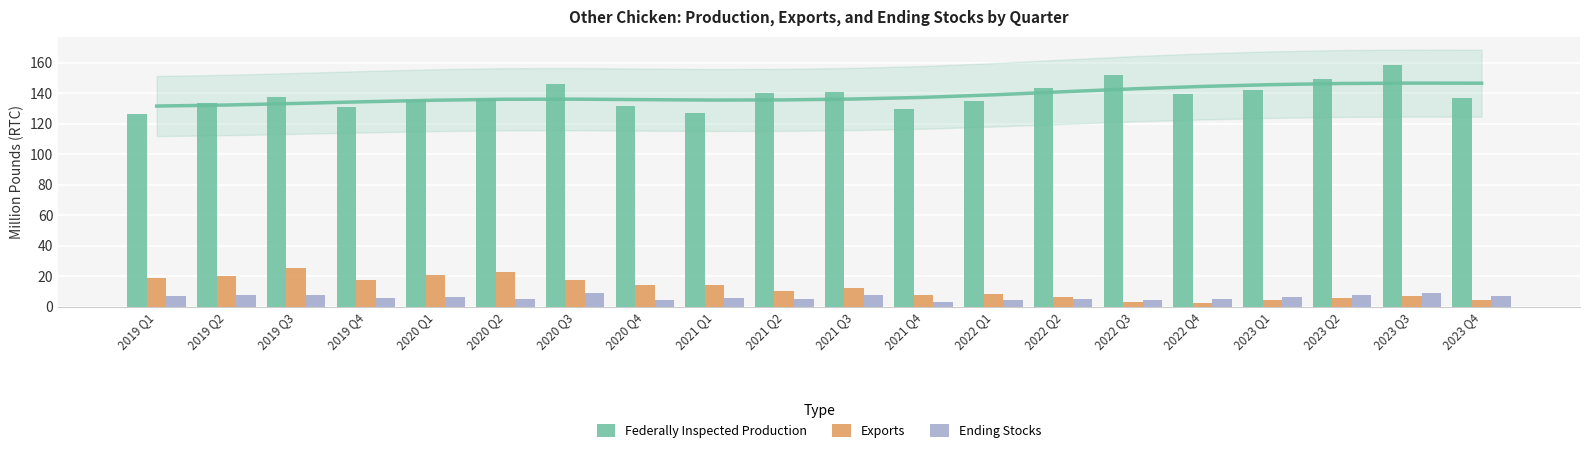

Which series has the largest range (max minus min)?

Federally Inspected Production